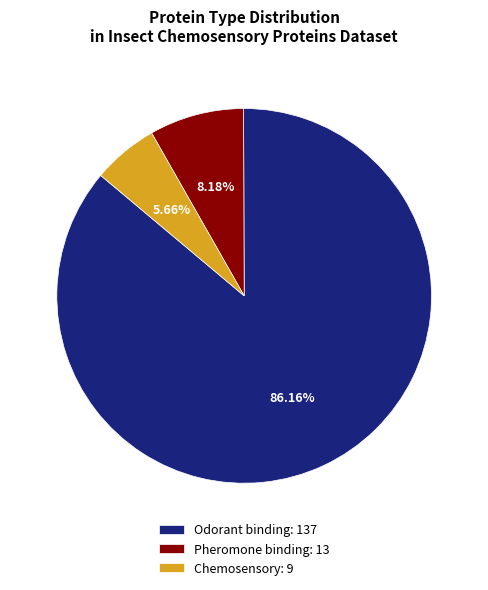

What percentage do Pheromone binding and Chemosensory together represent?

13.8%